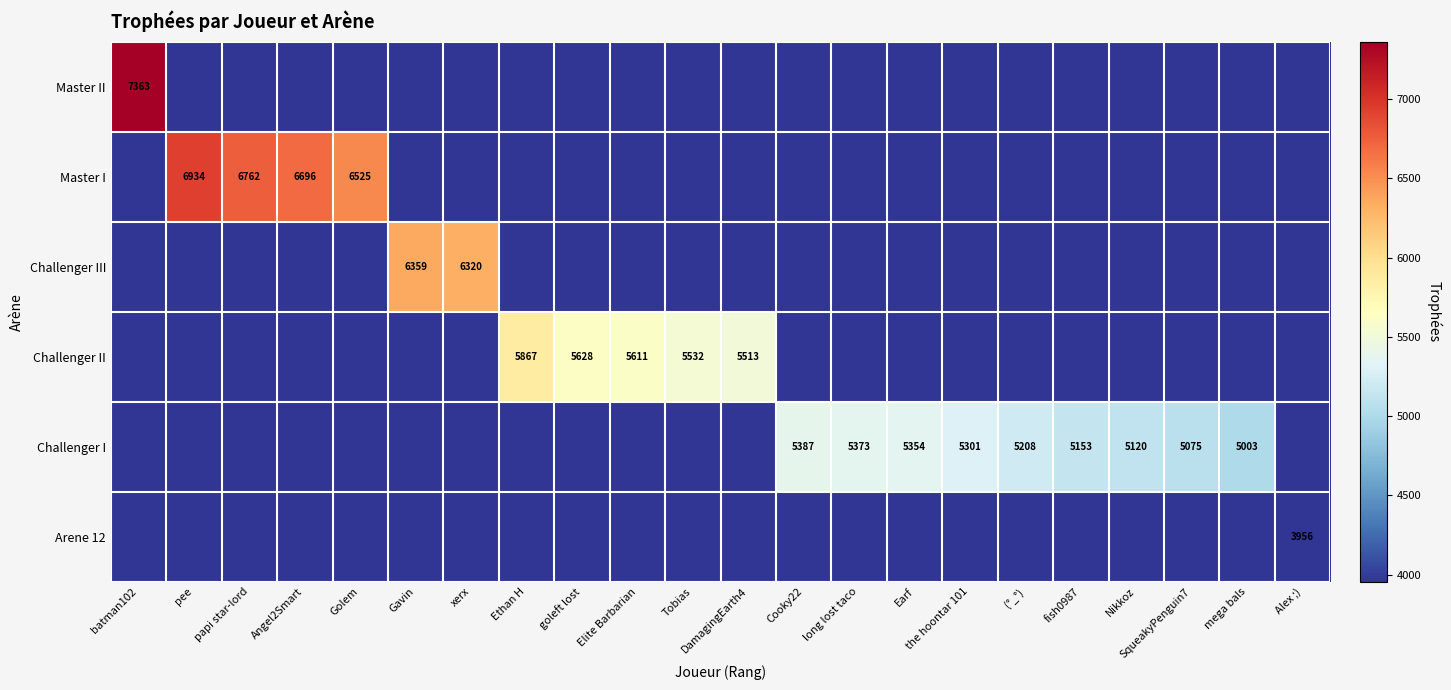

What is the difference between the Challenger I values at fish0987 and the hoontar 101?

148